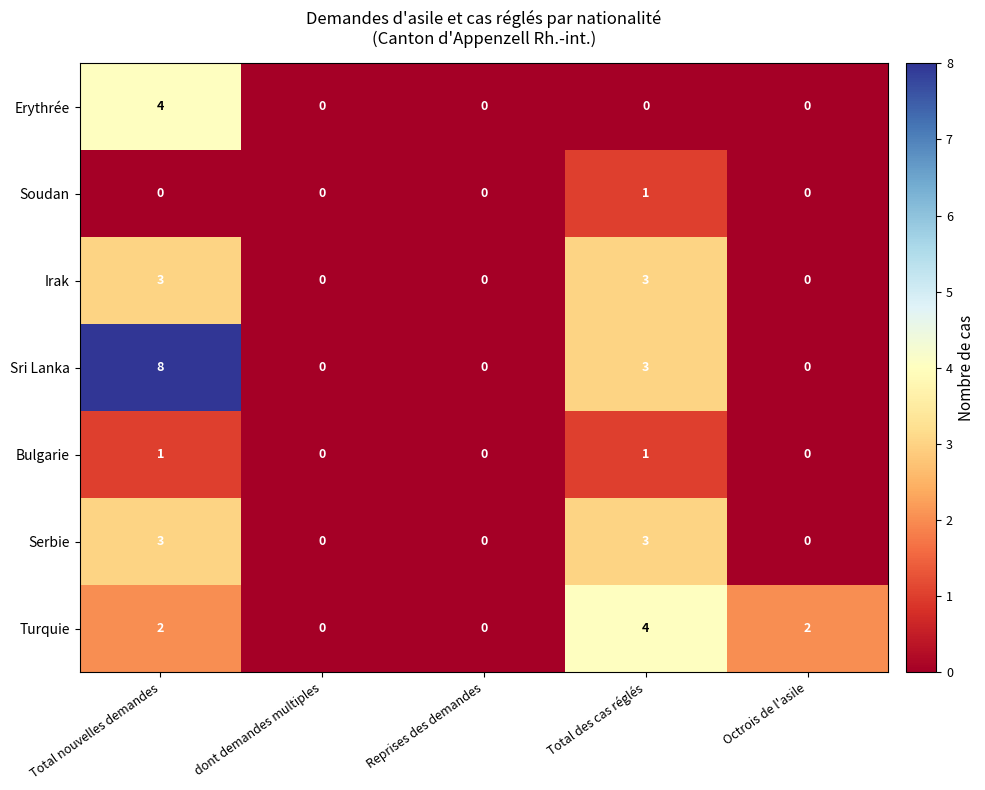

What is the sum of the Turquie values at Total des cas réglés and dont demandes multiples?

4